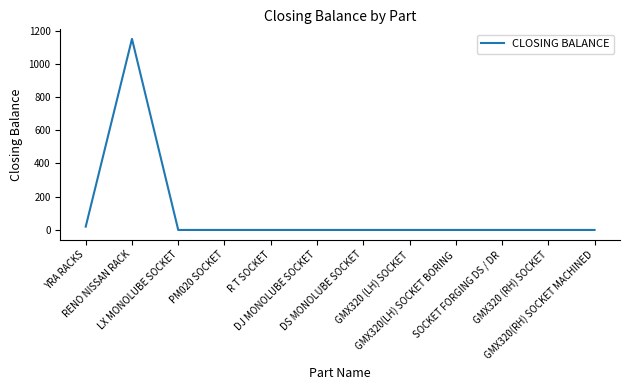

How many categories are shown in the chart?

12